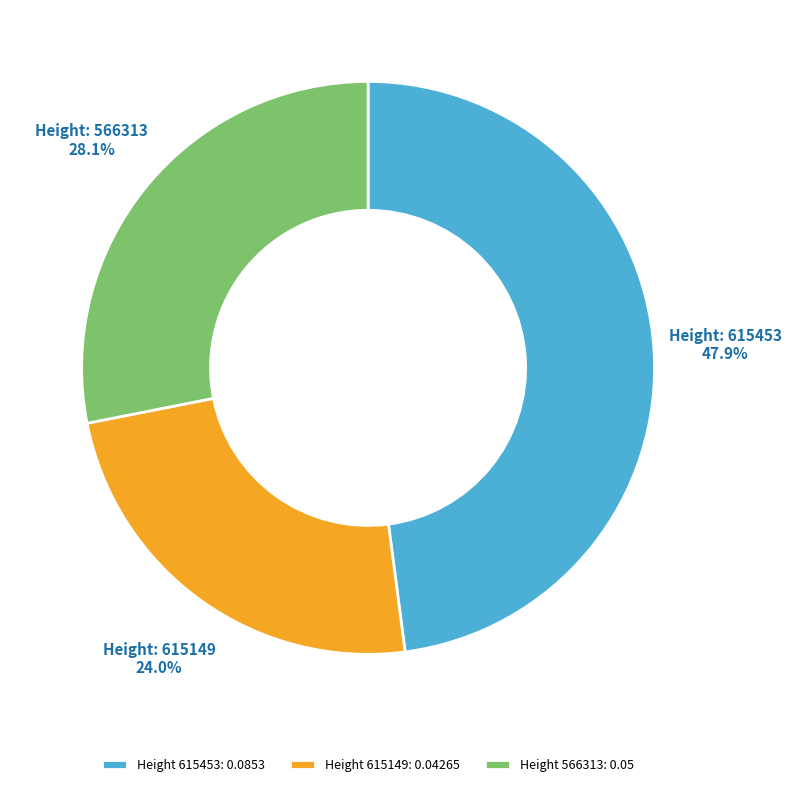

Rank the categories by value from lowest to highest.

Height 615149: 0.04265, Height 566313: 0.05, Height 615453: 0.0853